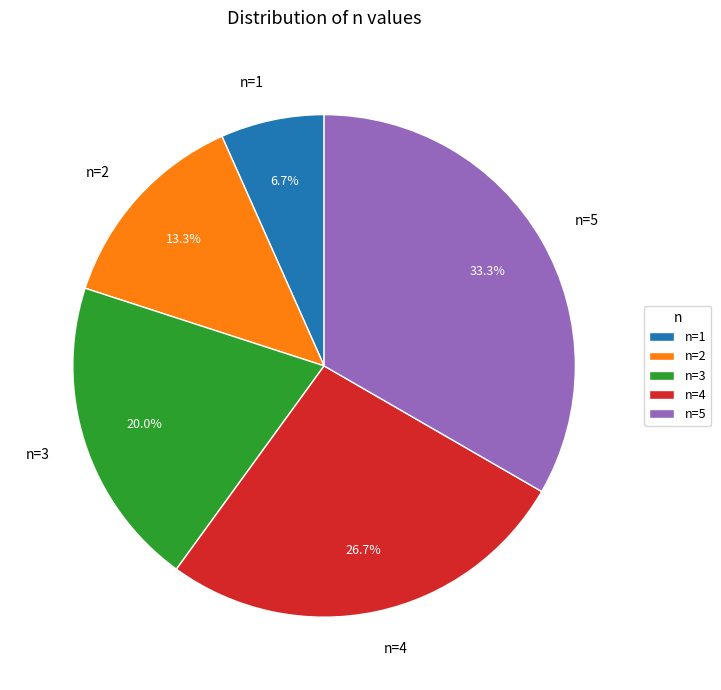

To the nearest percent, what is the combined percentage of n=2 and n=5?

47%